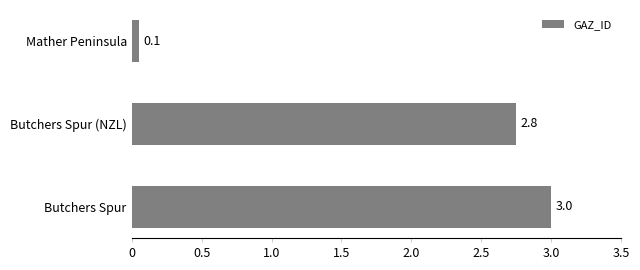

What is the sum of the values at Butchers Spur and Butchers Spur (NZL)?

5.8